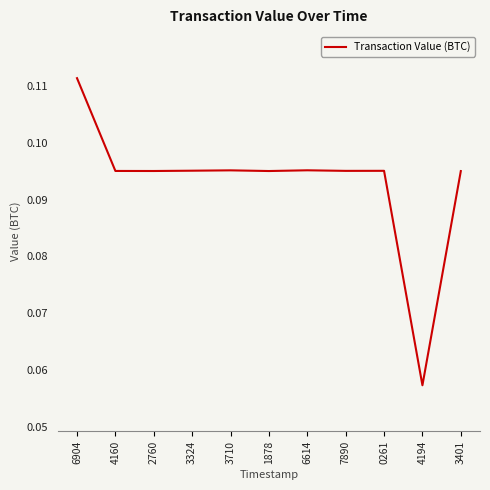

Which category has the highest value across all series?

6904